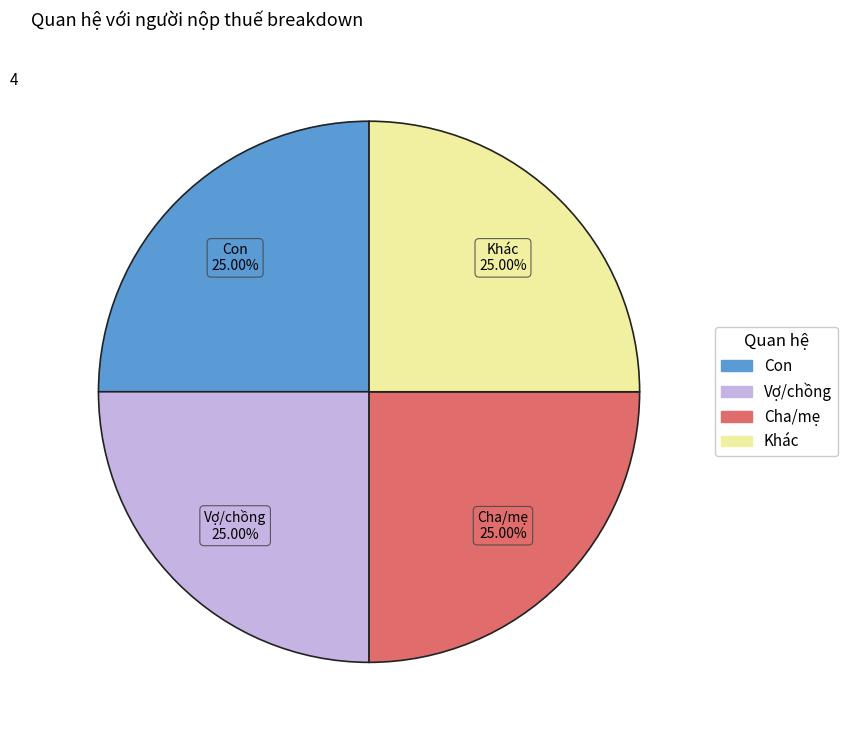

Is there any slice that represents more than half of the pie?

No